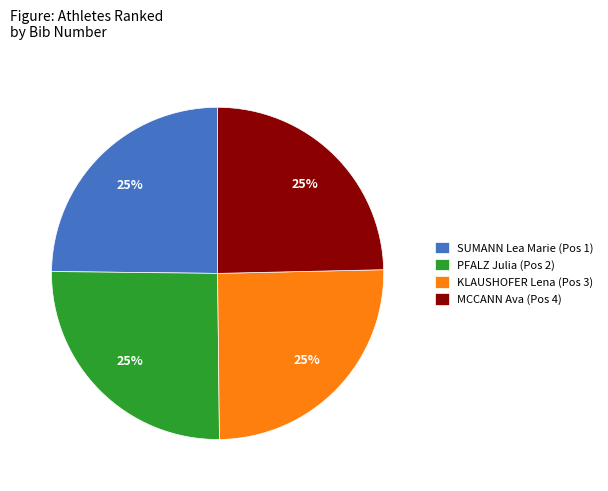

To the nearest percent, what is the average slice percentage?

25%